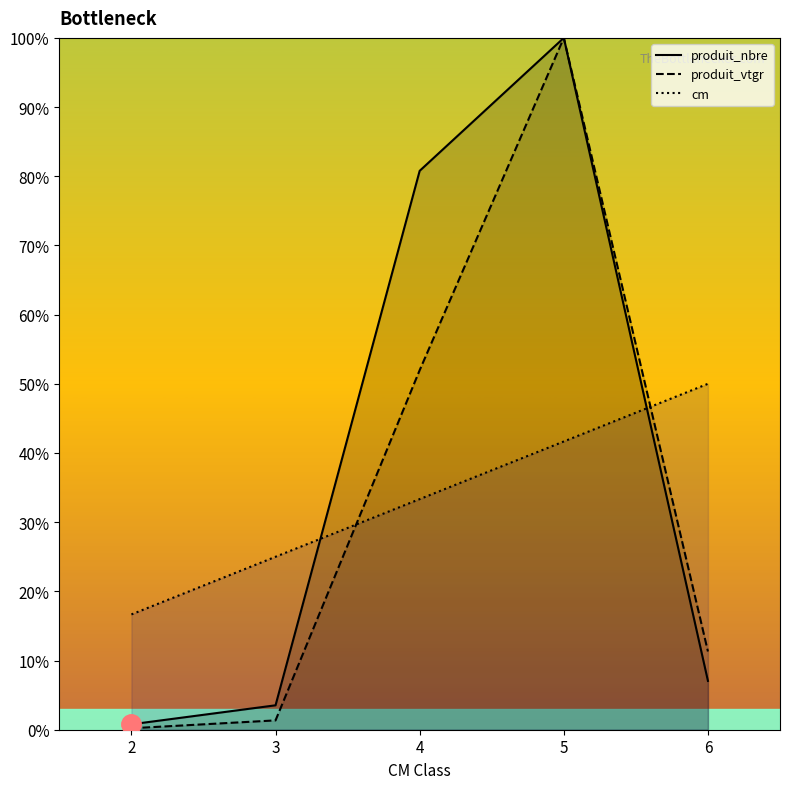

True or false: produit_vtgr and produit_nbre cross at least once.

False